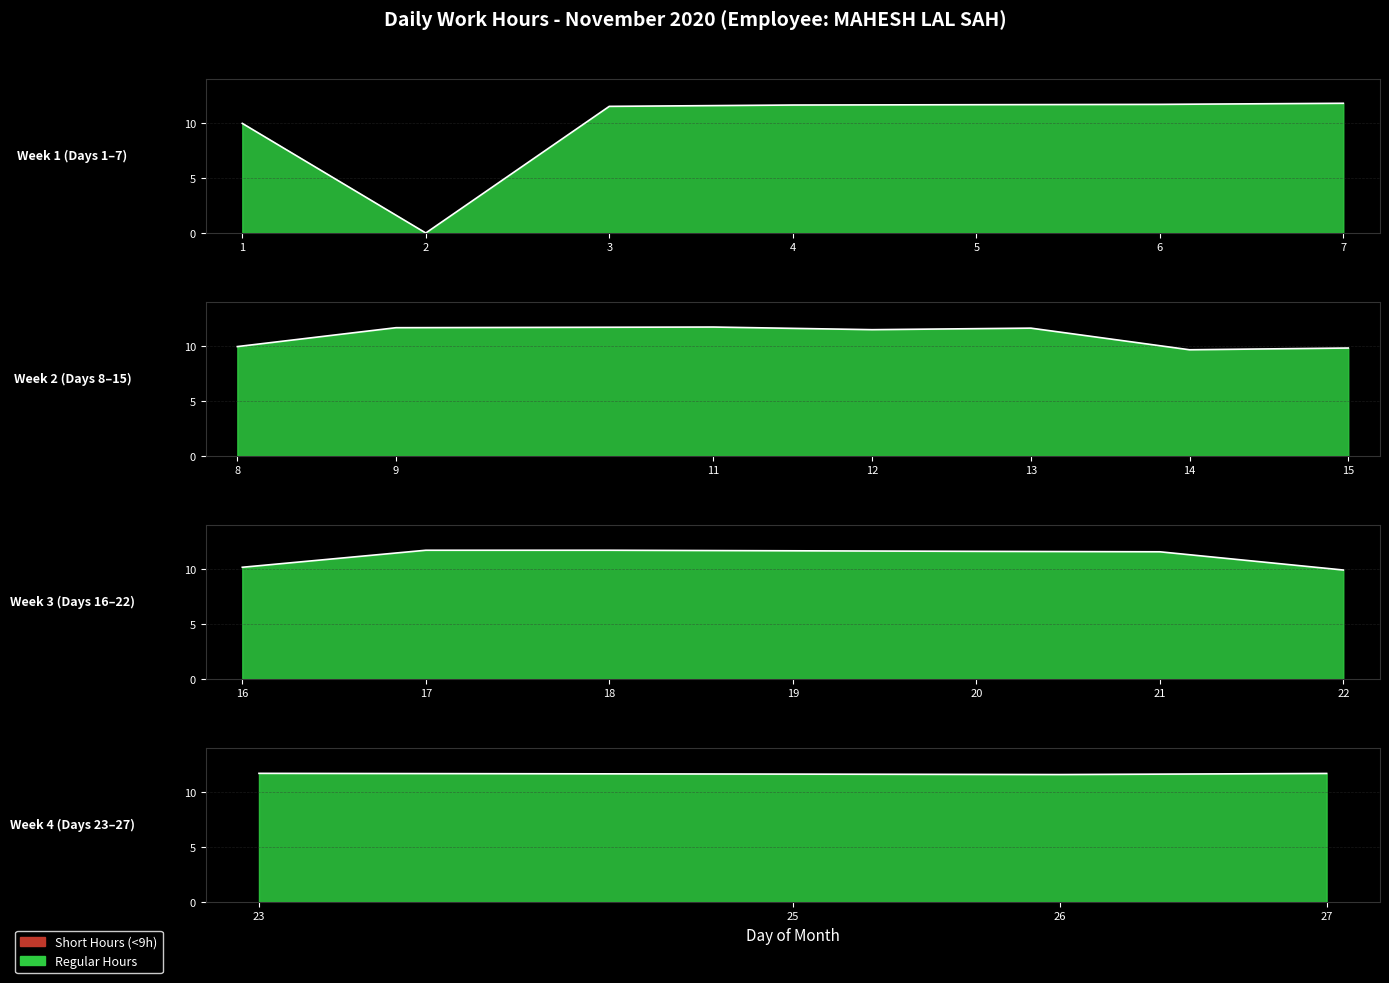

Between 25 and 22, which is larger?

25